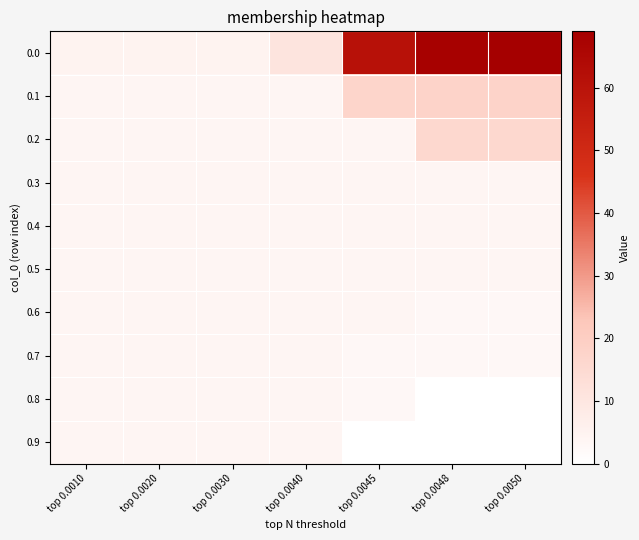

What is the total value across all series at top 0.0040?

47